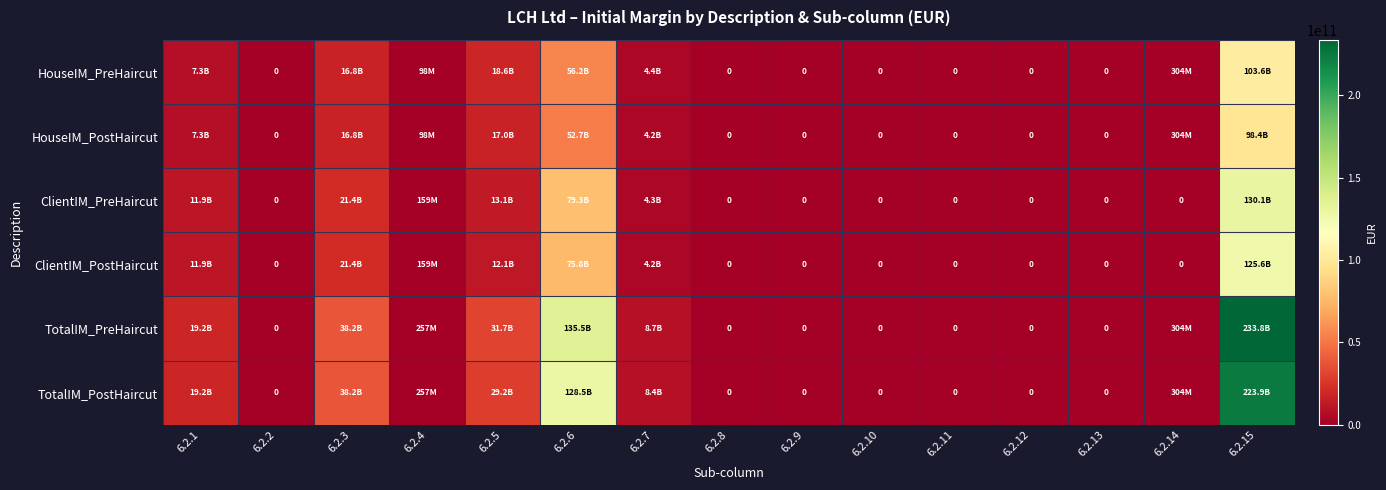

True or false: HouseIM_PostHaircut has a value of 98385630000 at 6.2.15.

True